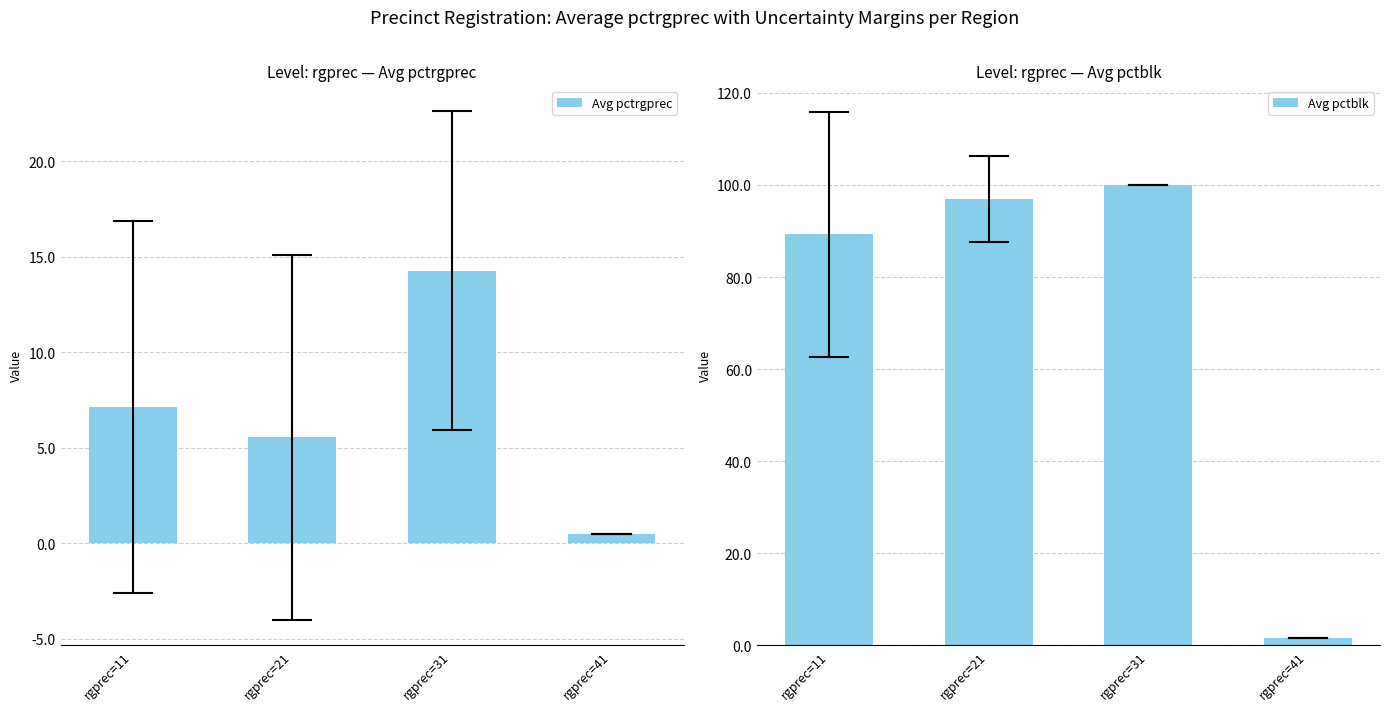

Are the bars grouped side by side (vs. stacked)?

Yes